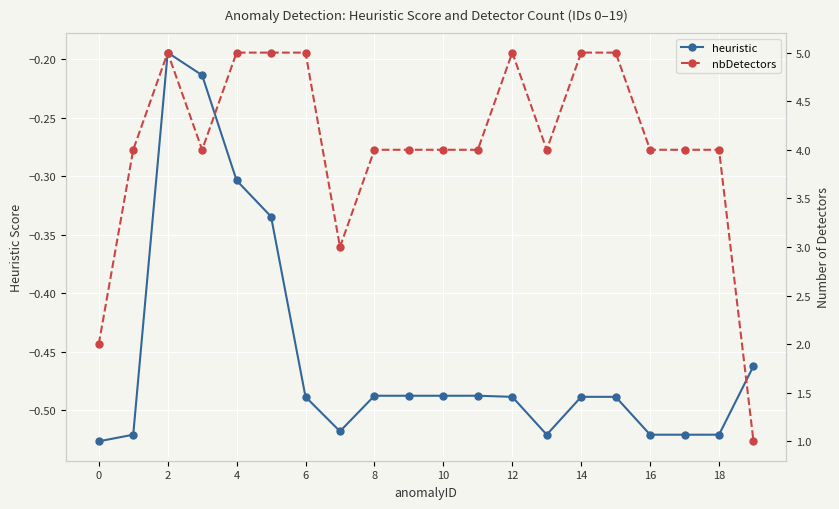

The heuristic series shows -0.1 at 4. True or false?

False